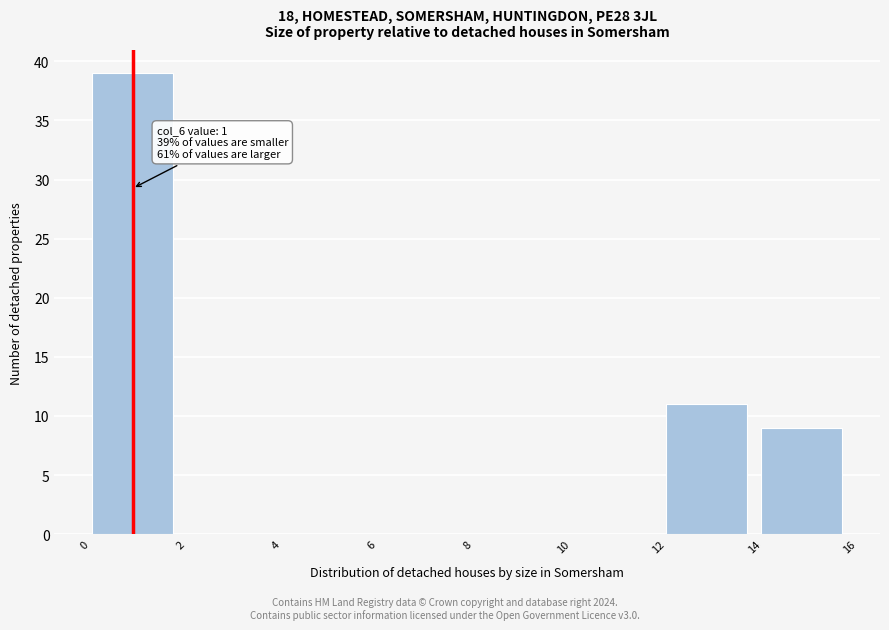

Which range on the x-axis has the tallest bar?

0 to 2